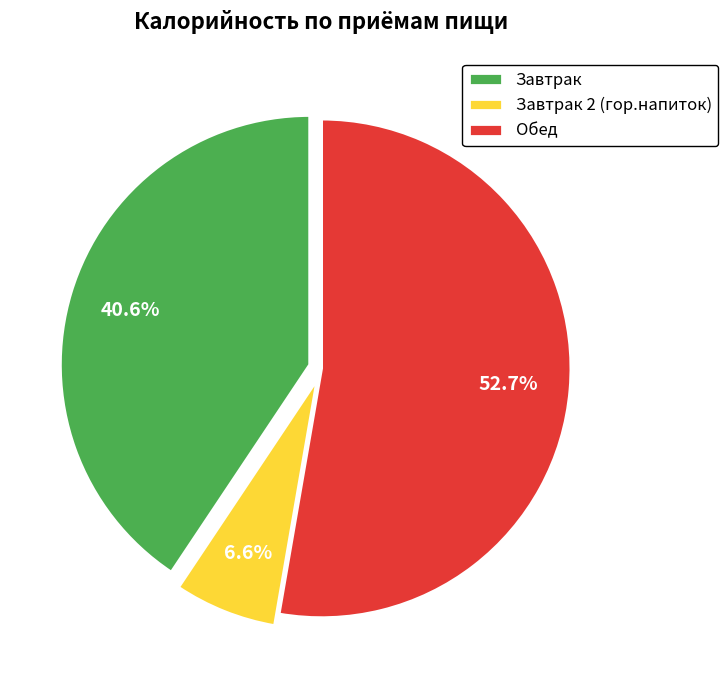

To the nearest percent, what percentage of the pie is Обед?

53%